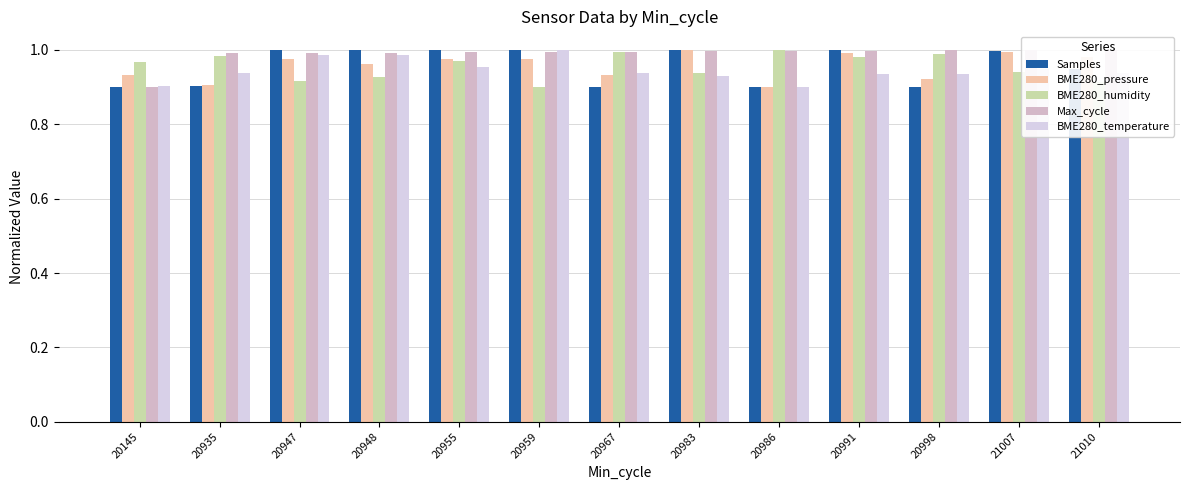

What value does the BME280_humidity series have at 20145?

1.0